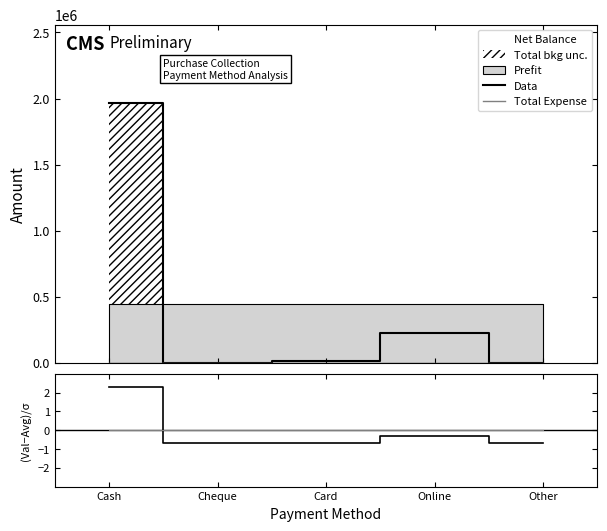

What is the average value of the Data series?

440676.0